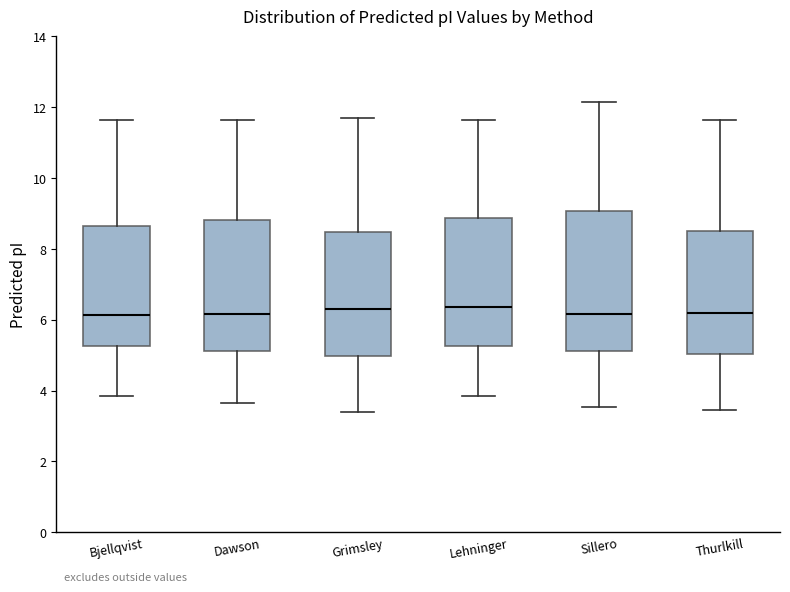

Reading left to right, read every box against the y-axis: the position of its median line, the range the box covers, and the ends of its whiskers. The values are not printed on the chart, so give them approximately, as read against the axis.

Bjellqvist: median 6.2, box 5.2 to 8.6, whiskers 3.8 to 11.6
Dawson: median 6.2, box 5.2 to 8.8, whiskers 3.6 to 11.6
Grimsley: median 6.4, box 5.0 to 8.4, whiskers 3.4 to 11.6
Lehninger: median 6.4, box 5.2 to 8.8, whiskers 3.8 to 11.6
Sillero: median 6.2, box 5.2 to 9.0, whiskers 3.6 to 12.2
Thurlkill: median 6.2, box 5.0 to 8.4, whiskers 3.4 to 11.6